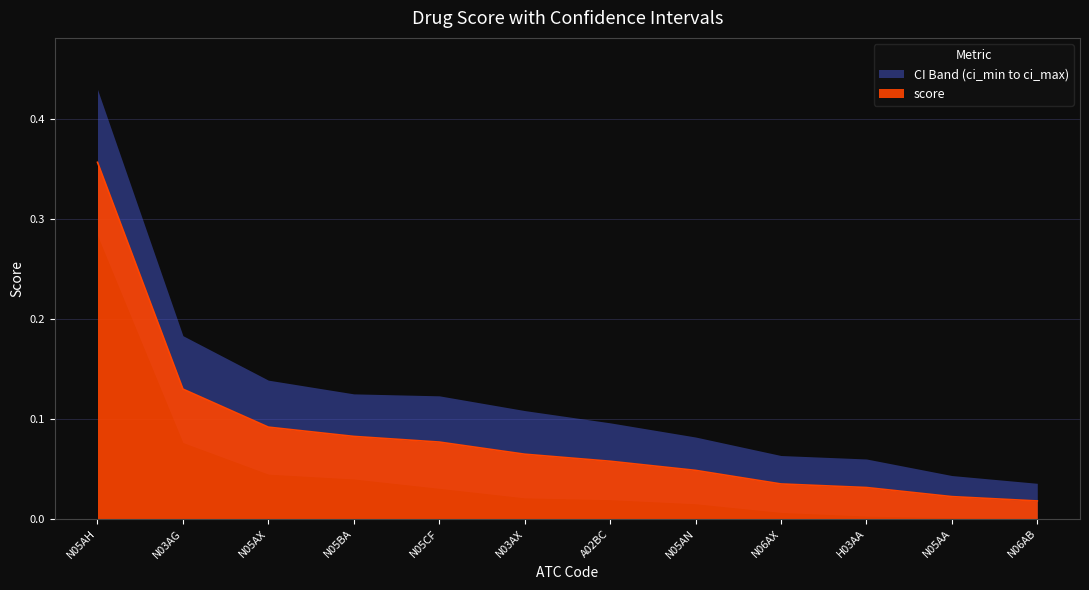

What is the difference between the highest and lowest values at N05AH?

0.1